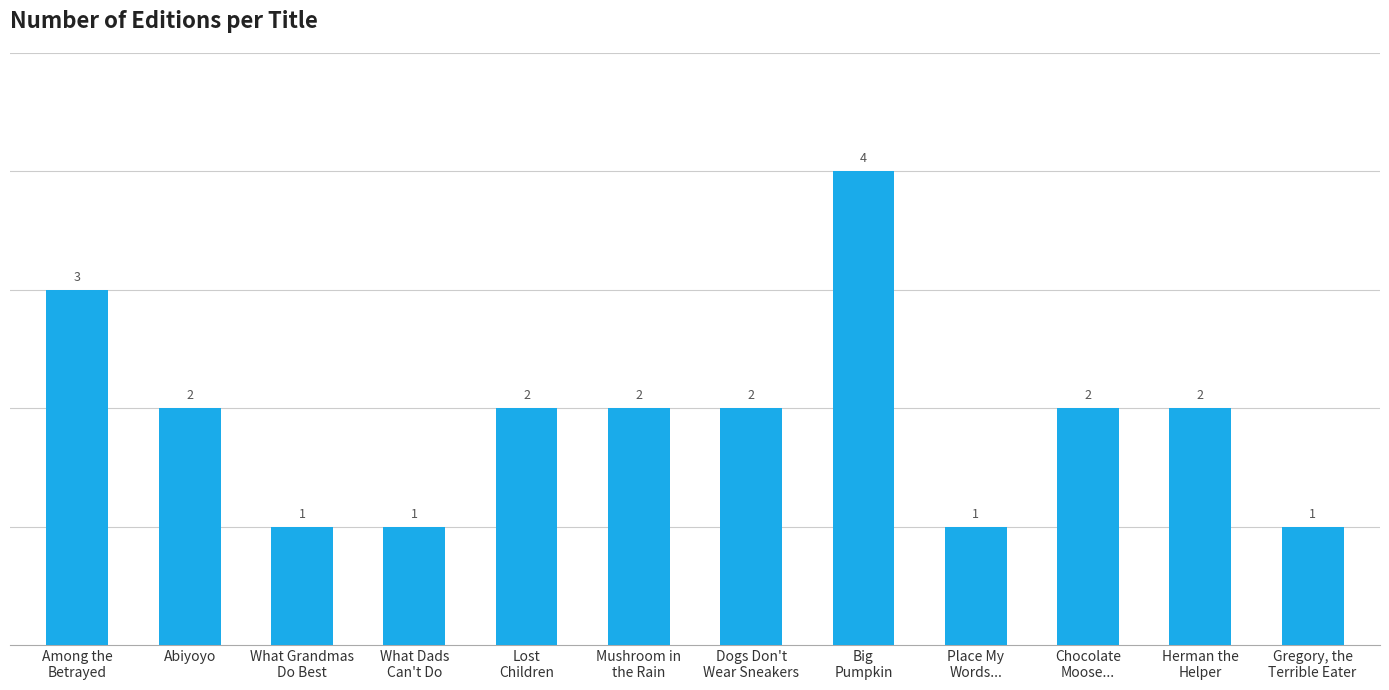

Where does the data first go above 2?

Among the
Betrayed